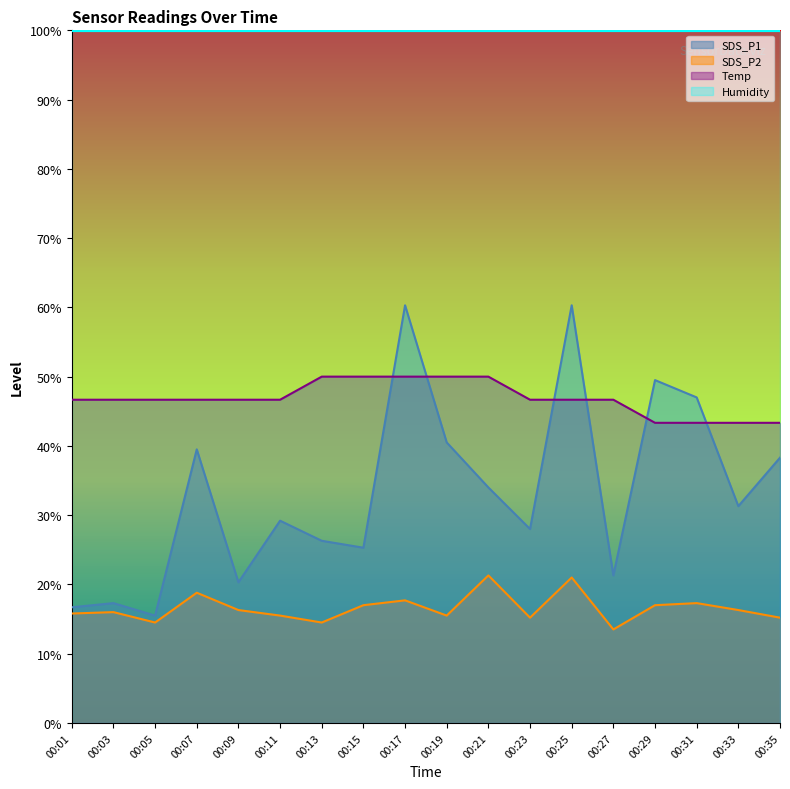

Rank the series by their maximum value, from lowest to highest.

SDS_P2, Temp, SDS_P1, Humidity